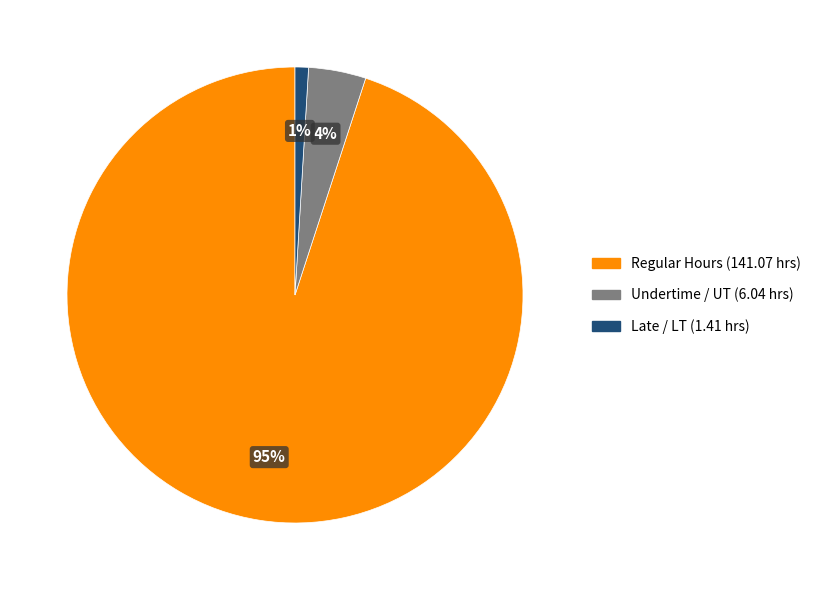

Is there any slice that represents more than half of the pie?

Yes